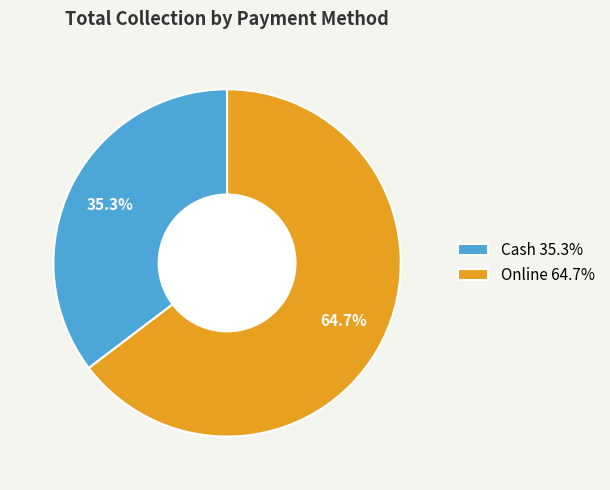

To the nearest percent, what portion does Cash represent?

35%